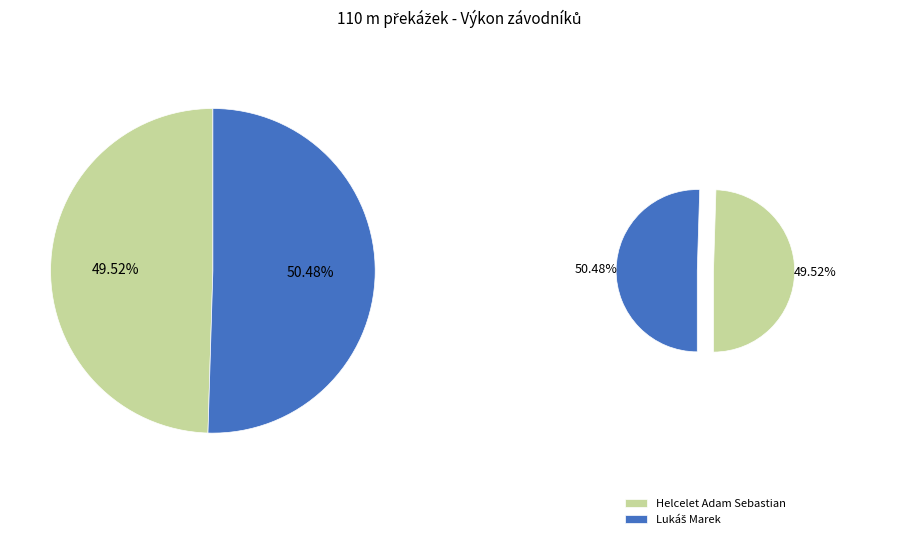

Is it true that Helcelet Adam Sebastian is 63% of the pie?

False